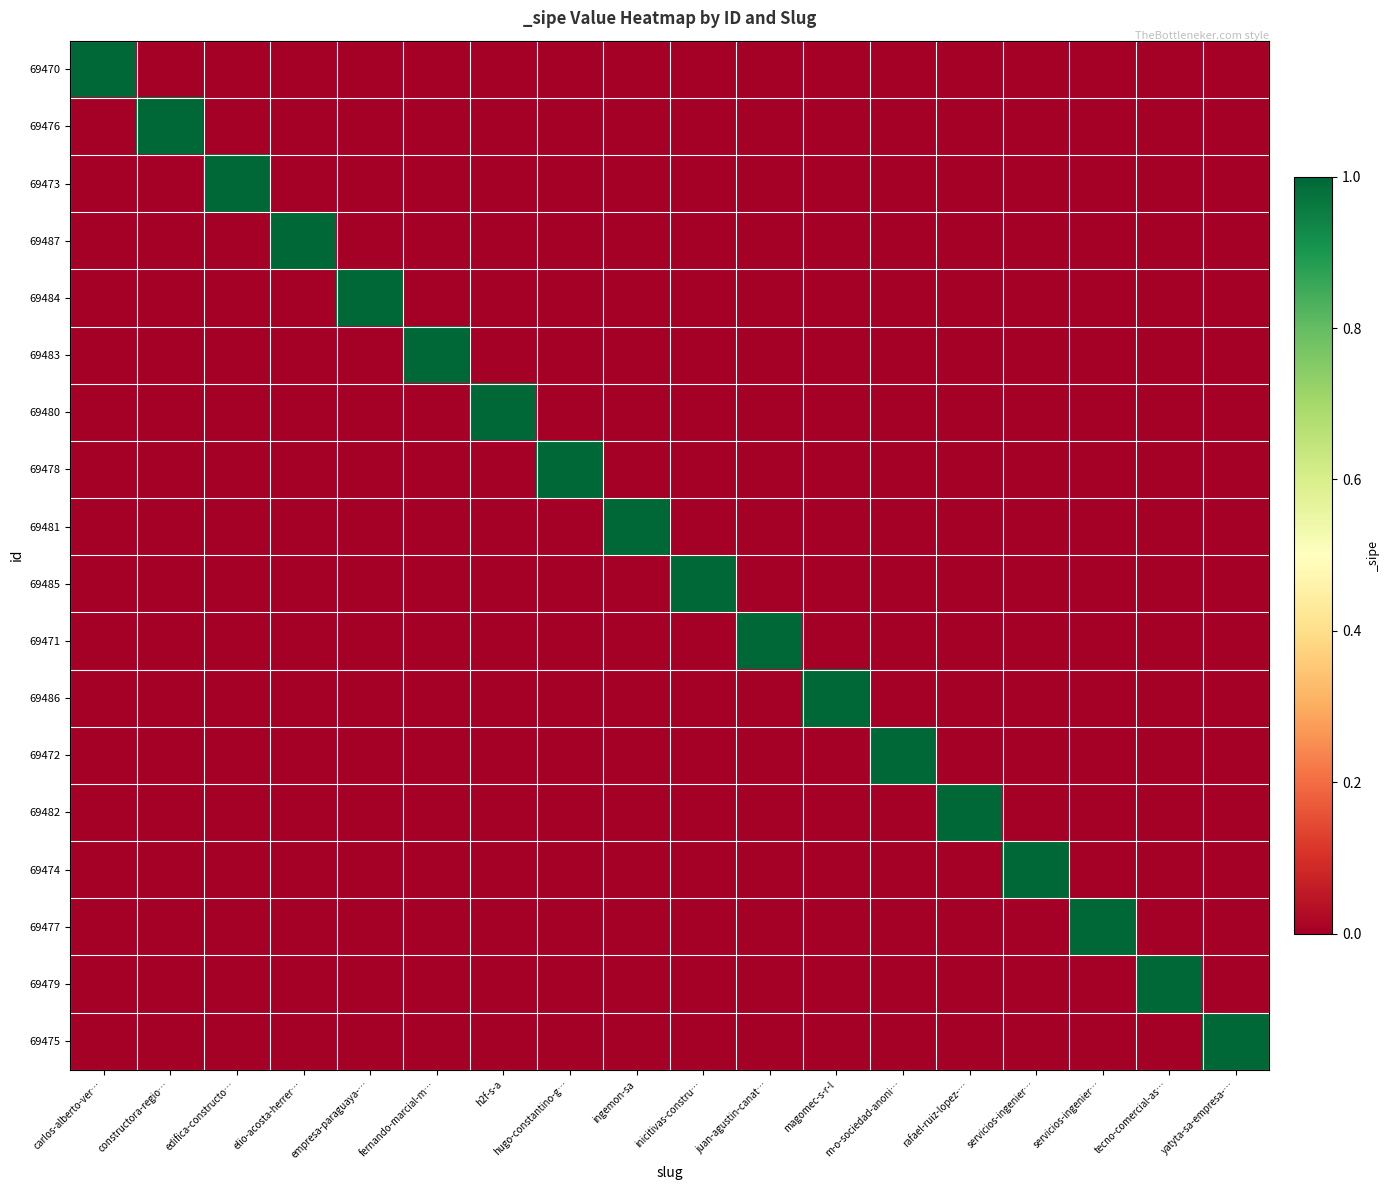

Reading left to right, list all the values displayed in this chart.

69470: carlos-alberto-ver…=1	constructora-regio…=0	edifica-constructo…=0	elio-acosta-herrer…=0	empresa-paraguaya-…=0	fernando-marcial-m…=0	h2f-s-a=0	hugo-constantino-g…=0	ingemon-sa=0	inicitivas-constru…=0	juan-agustin-canat…=0	magomec-s-r-l=0	m-o-sociedad-anoni…=0	rafael-ruiz-lopez-…=0	servicios-ingenier…=0	servicios-ingenier…=0	tecno-comercial-as…=0	yatyta-sa-empresa-…=0
69476: carlos-alberto-ver…=0	constructora-regio…=1	edifica-constructo…=0	elio-acosta-herrer…=0	empresa-paraguaya-…=0	fernando-marcial-m…=0	h2f-s-a=0	hugo-constantino-g…=0	ingemon-sa=0	inicitivas-constru…=0	juan-agustin-canat…=0	magomec-s-r-l=0	m-o-sociedad-anoni…=0	rafael-ruiz-lopez-…=0	servicios-ingenier…=0	servicios-ingenier…=0	tecno-comercial-as…=0	yatyta-sa-empresa-…=0
69473: carlos-alberto-ver…=0	constructora-regio…=0	edifica-constructo…=1	elio-acosta-herrer…=0	empresa-paraguaya-…=0	fernando-marcial-m…=0	h2f-s-a=0	hugo-constantino-g…=0	ingemon-sa=0	inicitivas-constru…=0	juan-agustin-canat…=0	magomec-s-r-l=0	m-o-sociedad-anoni…=0	rafael-ruiz-lopez-…=0	servicios-ingenier…=0	servicios-ingenier…=0	tecno-comercial-as…=0	yatyta-sa-empresa-…=0
69487: carlos-alberto-ver…=0	constructora-regio…=0	edifica-constructo…=0	elio-acosta-herrer…=1	empresa-paraguaya-…=0	fernando-marcial-m…=0	h2f-s-a=0	hugo-constantino-g…=0	ingemon-sa=0	inicitivas-constru…=0	juan-agustin-canat…=0	magomec-s-r-l=0	m-o-sociedad-anoni…=0	rafael-ruiz-lopez-…=0	servicios-ingenier…=0	servicios-ingenier…=0	tecno-comercial-as…=0	yatyta-sa-empresa-…=0
69484: carlos-alberto-ver…=0	constructora-regio…=0	edifica-constructo…=0	elio-acosta-herrer…=0	empresa-paraguaya-…=1	fernando-marcial-m…=0	h2f-s-a=0	hugo-constantino-g…=0	ingemon-sa=0	inicitivas-constru…=0	juan-agustin-canat…=0	magomec-s-r-l=0	m-o-sociedad-anoni…=0	rafael-ruiz-lopez-…=0	servicios-ingenier…=0	servicios-ingenier…=0	tecno-comercial-as…=0	yatyta-sa-empresa-…=0
69483: carlos-alberto-ver…=0	constructora-regio…=0	edifica-constructo…=0	elio-acosta-herrer…=0	empresa-paraguaya-…=0	fernando-marcial-m…=1	h2f-s-a=0	hugo-constantino-g…=0	ingemon-sa=0	inicitivas-constru…=0	juan-agustin-canat…=0	magomec-s-r-l=0	m-o-sociedad-anoni…=0	rafael-ruiz-lopez-…=0	servicios-ingenier…=0	servicios-ingenier…=0	tecno-comercial-as…=0	yatyta-sa-empresa-…=0
69480: carlos-alberto-ver…=0	constructora-regio…=0	edifica-constructo…=0	elio-acosta-herrer…=0	empresa-paraguaya-…=0	fernando-marcial-m…=0	h2f-s-a=1	hugo-constantino-g…=0	ingemon-sa=0	inicitivas-constru…=0	juan-agustin-canat…=0	magomec-s-r-l=0	m-o-sociedad-anoni…=0	rafael-ruiz-lopez-…=0	servicios-ingenier…=0	servicios-ingenier…=0	tecno-comercial-as…=0	yatyta-sa-empresa-…=0
69478: carlos-alberto-ver…=0	constructora-regio…=0	edifica-constructo…=0	elio-acosta-herrer…=0	empresa-paraguaya-…=0	fernando-marcial-m…=0	h2f-s-a=0	hugo-constantino-g…=1	ingemon-sa=0	inicitivas-constru…=0	juan-agustin-canat…=0	magomec-s-r-l=0	m-o-sociedad-anoni…=0	rafael-ruiz-lopez-…=0	servicios-ingenier…=0	servicios-ingenier…=0	tecno-comercial-as…=0	yatyta-sa-empresa-…=0
69481: carlos-alberto-ver…=0	constructora-regio…=0	edifica-constructo…=0	elio-acosta-herrer…=0	empresa-paraguaya-…=0	fernando-marcial-m…=0	h2f-s-a=0	hugo-constantino-g…=0	ingemon-sa=1	inicitivas-constru…=0	juan-agustin-canat…=0	magomec-s-r-l=0	m-o-sociedad-anoni…=0	rafael-ruiz-lopez-…=0	servicios-ingenier…=0	servicios-ingenier…=0	tecno-comercial-as…=0	yatyta-sa-empresa-…=0
69485: carlos-alberto-ver…=0	constructora-regio…=0	edifica-constructo…=0	elio-acosta-herrer…=0	empresa-paraguaya-…=0	fernando-marcial-m…=0	h2f-s-a=0	hugo-constantino-g…=0	ingemon-sa=0	inicitivas-constru…=1	juan-agustin-canat…=0	magomec-s-r-l=0	m-o-sociedad-anoni…=0	rafael-ruiz-lopez-…=0	servicios-ingenier…=0	servicios-ingenier…=0	tecno-comercial-as…=0	yatyta-sa-empresa-…=0
69471: carlos-alberto-ver…=0	constructora-regio…=0	edifica-constructo…=0	elio-acosta-herrer…=0	empresa-paraguaya-…=0	fernando-marcial-m…=0	h2f-s-a=0	hugo-constantino-g…=0	ingemon-sa=0	inicitivas-constru…=0	juan-agustin-canat…=1	magomec-s-r-l=0	m-o-sociedad-anoni…=0	rafael-ruiz-lopez-…=0	servicios-ingenier…=0	servicios-ingenier…=0	tecno-comercial-as…=0	yatyta-sa-empresa-…=0
69486: carlos-alberto-ver…=0	constructora-regio…=0	edifica-constructo…=0	elio-acosta-herrer…=0	empresa-paraguaya-…=0	fernando-marcial-m…=0	h2f-s-a=0	hugo-constantino-g…=0	ingemon-sa=0	inicitivas-constru…=0	juan-agustin-canat…=0	magomec-s-r-l=1	m-o-sociedad-anoni…=0	rafael-ruiz-lopez-…=0	servicios-ingenier…=0	servicios-ingenier…=0	tecno-comercial-as…=0	yatyta-sa-empresa-…=0
69472: carlos-alberto-ver…=0	constructora-regio…=0	edifica-constructo…=0	elio-acosta-herrer…=0	empresa-paraguaya-…=0	fernando-marcial-m…=0	h2f-s-a=0	hugo-constantino-g…=0	ingemon-sa=0	inicitivas-constru…=0	juan-agustin-canat…=0	magomec-s-r-l=0	m-o-sociedad-anoni…=1	rafael-ruiz-lopez-…=0	servicios-ingenier…=0	servicios-ingenier…=0	tecno-comercial-as…=0	yatyta-sa-empresa-…=0
69482: carlos-alberto-ver…=0	constructora-regio…=0	edifica-constructo…=0	elio-acosta-herrer…=0	empresa-paraguaya-…=0	fernando-marcial-m…=0	h2f-s-a=0	hugo-constantino-g…=0	ingemon-sa=0	inicitivas-constru…=0	juan-agustin-canat…=0	magomec-s-r-l=0	m-o-sociedad-anoni…=0	rafael-ruiz-lopez-…=1	servicios-ingenier…=0	servicios-ingenier…=0	tecno-comercial-as…=0	yatyta-sa-empresa-…=0
69474: carlos-alberto-ver…=0	constructora-regio…=0	edifica-constructo…=0	elio-acosta-herrer…=0	empresa-paraguaya-…=0	fernando-marcial-m…=0	h2f-s-a=0	hugo-constantino-g…=0	ingemon-sa=0	inicitivas-constru…=0	juan-agustin-canat…=0	magomec-s-r-l=0	m-o-sociedad-anoni…=0	rafael-ruiz-lopez-…=0	servicios-ingenier…=1	servicios-ingenier…=0	tecno-comercial-as…=0	yatyta-sa-empresa-…=0
69477: carlos-alberto-ver…=0	constructora-regio…=0	edifica-constructo…=0	elio-acosta-herrer…=0	empresa-paraguaya-…=0	fernando-marcial-m…=0	h2f-s-a=0	hugo-constantino-g…=0	ingemon-sa=0	inicitivas-constru…=0	juan-agustin-canat…=0	magomec-s-r-l=0	m-o-sociedad-anoni…=0	rafael-ruiz-lopez-…=0	servicios-ingenier…=0	servicios-ingenier…=1	tecno-comercial-as…=0	yatyta-sa-empresa-…=0
69479: carlos-alberto-ver…=0	constructora-regio…=0	edifica-constructo…=0	elio-acosta-herrer…=0	empresa-paraguaya-…=0	fernando-marcial-m…=0	h2f-s-a=0	hugo-constantino-g…=0	ingemon-sa=0	inicitivas-constru…=0	juan-agustin-canat…=0	magomec-s-r-l=0	m-o-sociedad-anoni…=0	rafael-ruiz-lopez-…=0	servicios-ingenier…=0	servicios-ingenier…=0	tecno-comercial-as…=1	yatyta-sa-empresa-…=0
69475: carlos-alberto-ver…=0	constructora-regio…=0	edifica-constructo…=0	elio-acosta-herrer…=0	empresa-paraguaya-…=0	fernando-marcial-m…=0	h2f-s-a=0	hugo-constantino-g…=0	ingemon-sa=0	inicitivas-constru…=0	juan-agustin-canat…=0	magomec-s-r-l=0	m-o-sociedad-anoni…=0	rafael-ruiz-lopez-…=0	servicios-ingenier…=0	servicios-ingenier…=0	tecno-comercial-as…=0	yatyta-sa-empresa-…=1